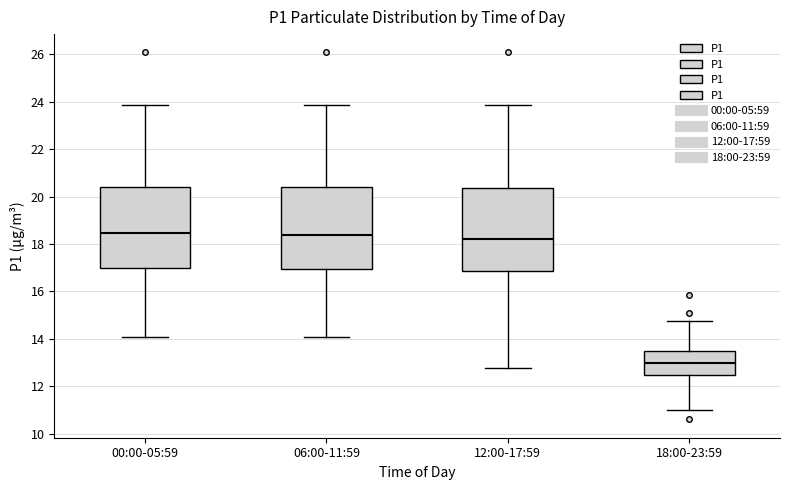

Where does the lower whisker of the box for 06:00-11:59 end on the y-axis? The values are not printed on the chart, so give them approximately, as read against the axis.

14.0